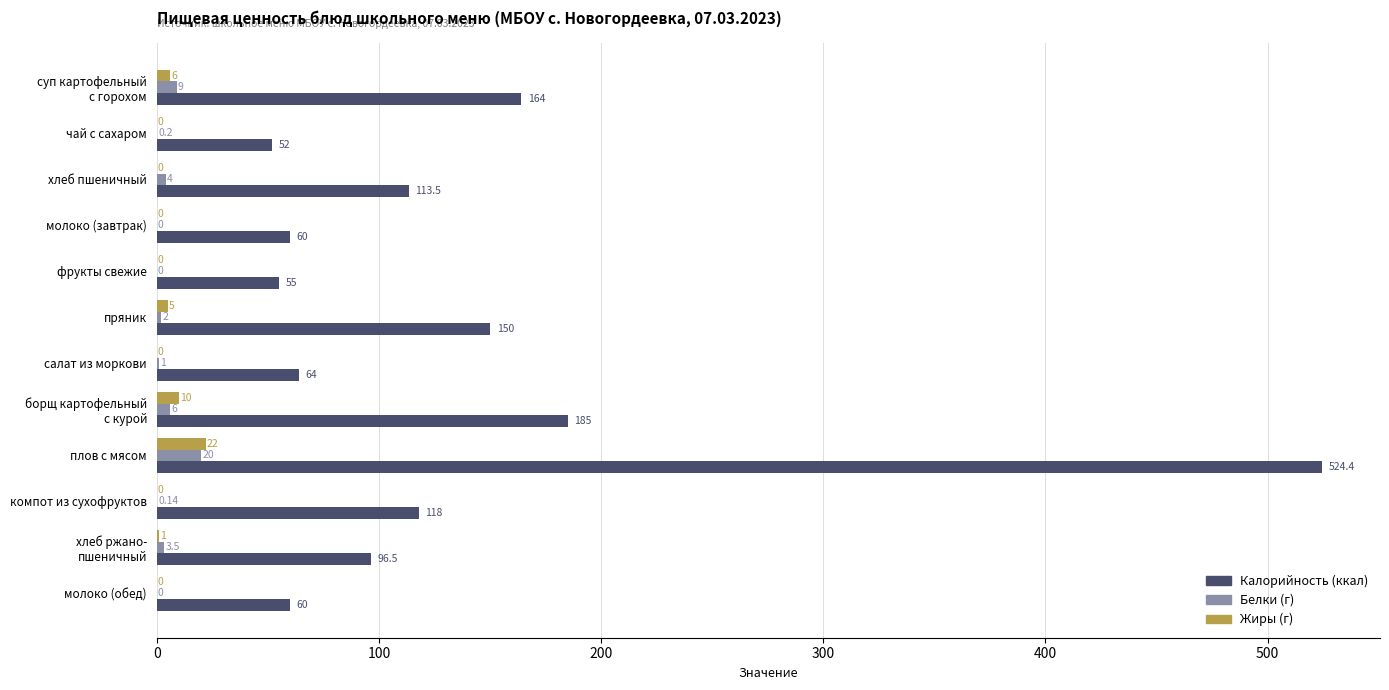

Which label corresponds to the largest value in the chart?

плов с мясом